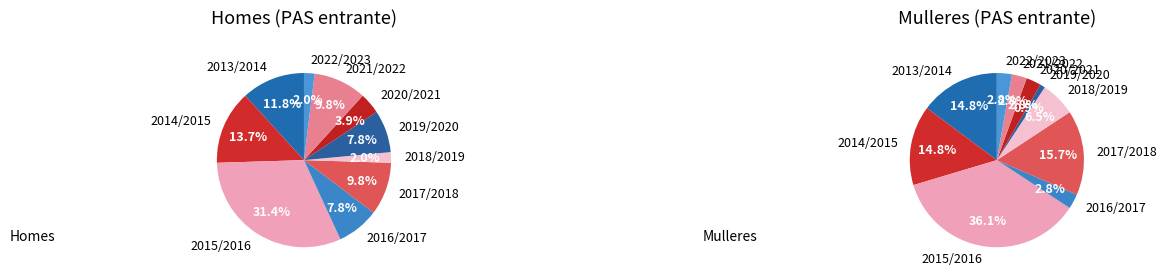

What is the total percentage of 2016/2017 and 2019/2020?

15.7%